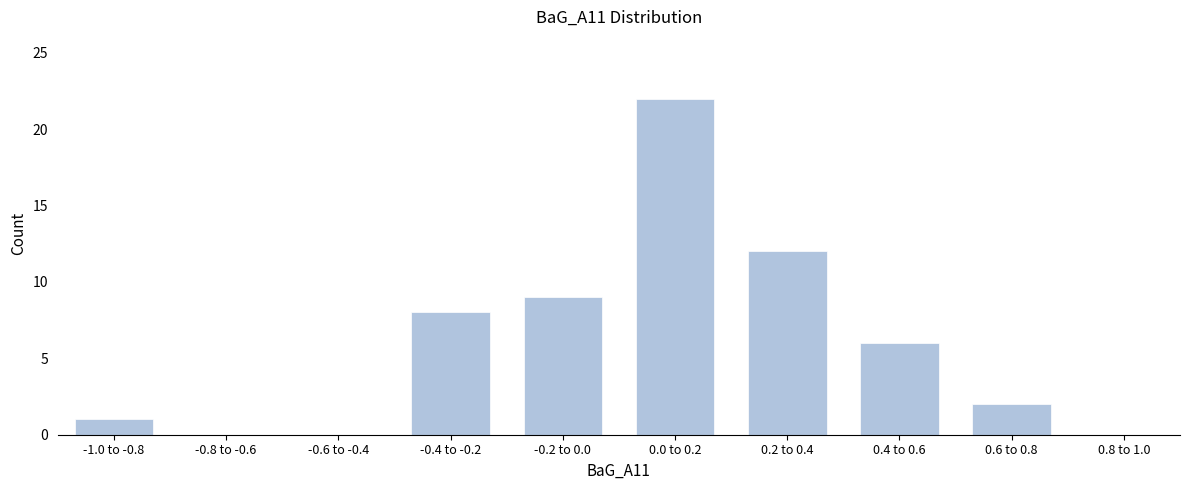

Reading left to right, what are all the values shown in this chart?

-1.0 to -0.8=1	-0.8 to -0.6=0	-0.6 to -0.4=0	-0.4 to -0.2=8	-0.2 to 0.0=9	0.0 to 0.2=22	0.2 to 0.4=12	0.4 to 0.6=6	0.6 to 0.8=2	0.8 to 1.0=0